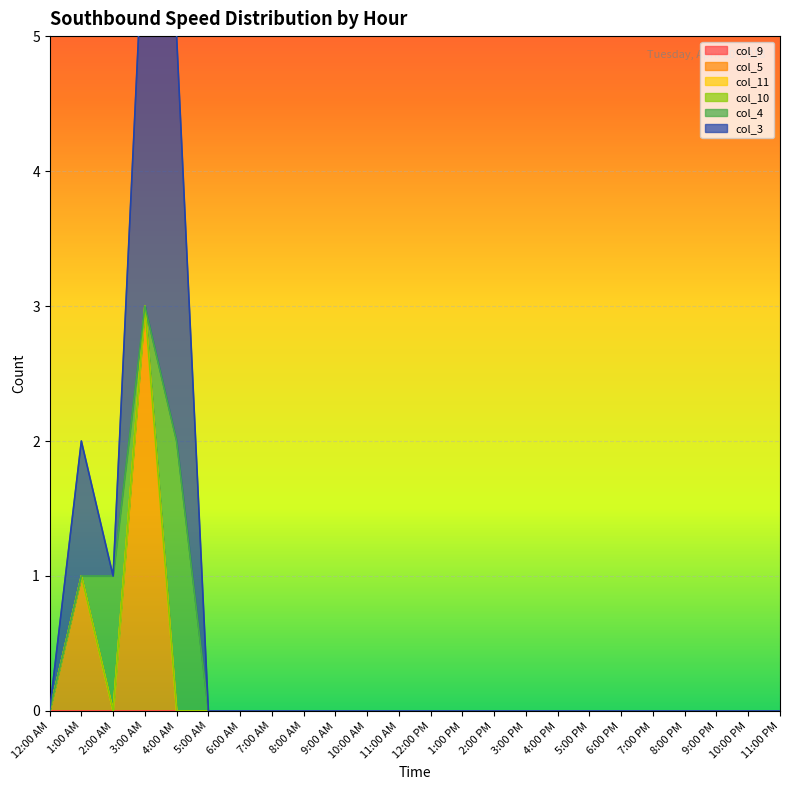

At how many categories does at least one series exceed 0?

4